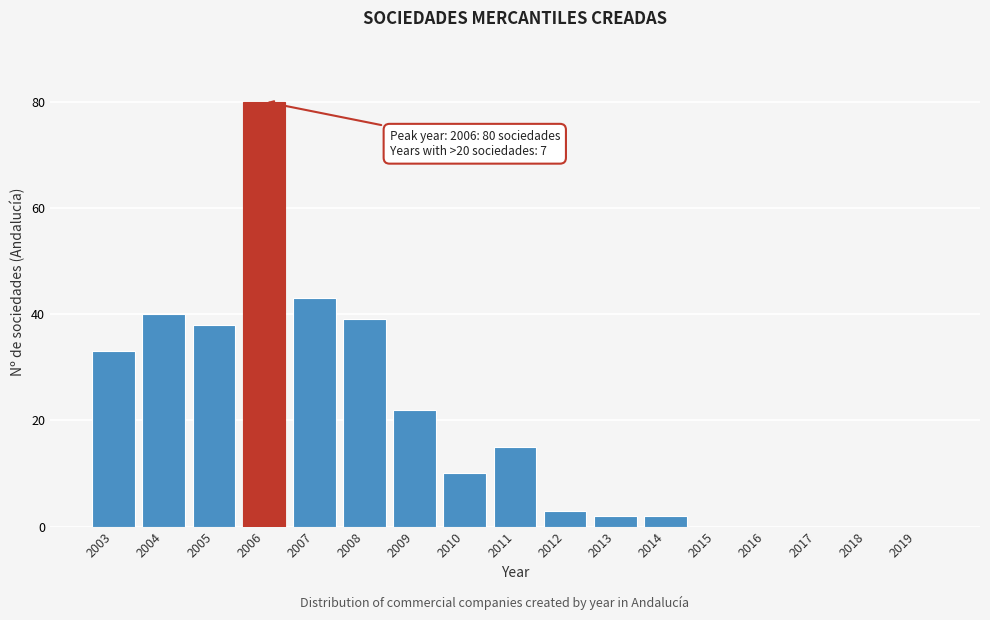

Reading left to right, extract all data points from this chart.

2003=33	2004=40	2005=38	2006=80	2007=43	2008=39	2009=22	2010=10	2011=15	2012=3	2013=2	2014=2	2015=0	2016=0	2017=0	2018=0	2019=0